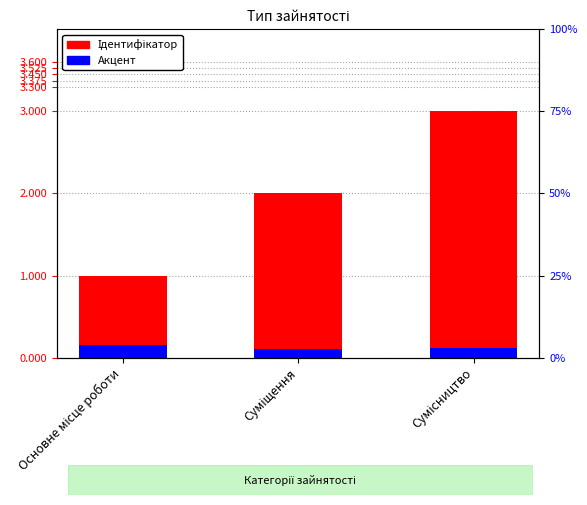

What is the highest value of the Ідентифікатор series?

3.0